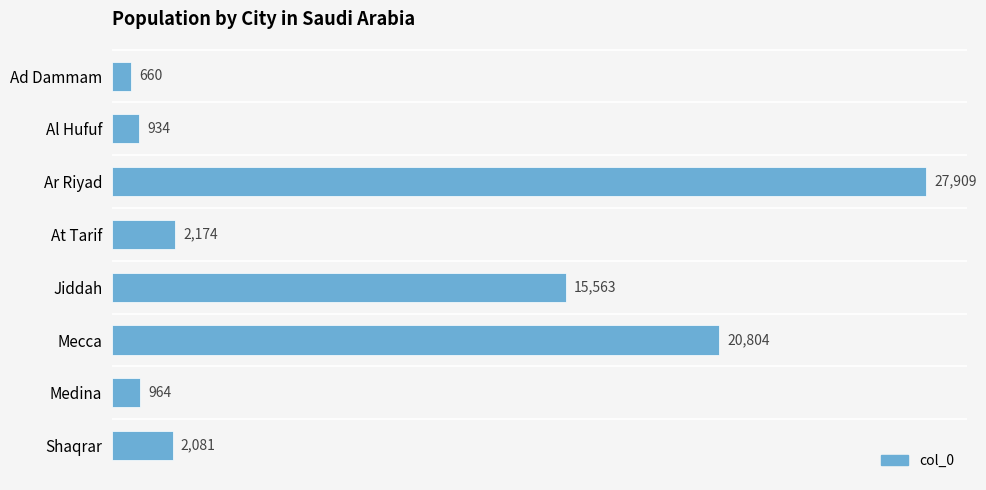

What position from the top is Medina?

7